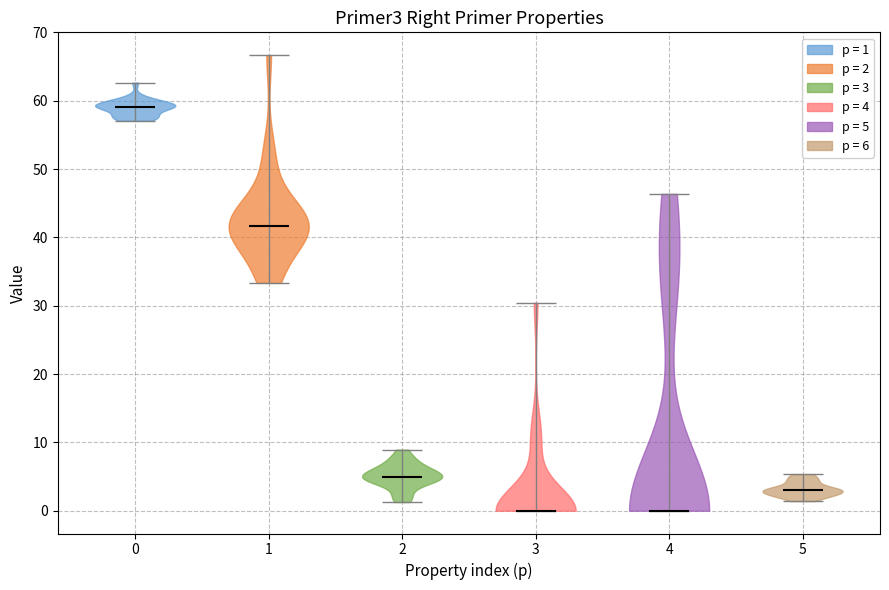

Which violin has the highest median line?

0